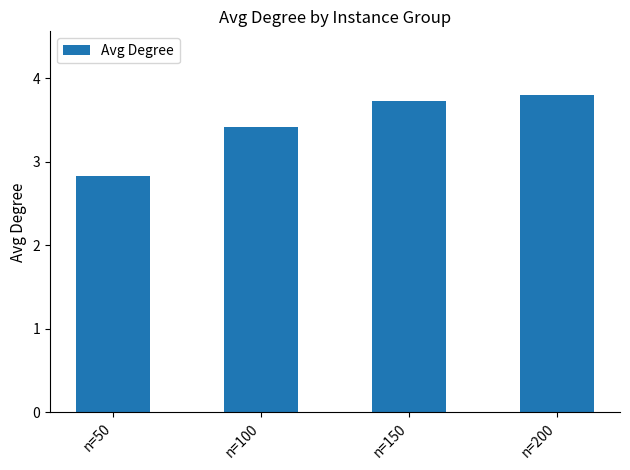

What is the approximate value at n=150?

3.7